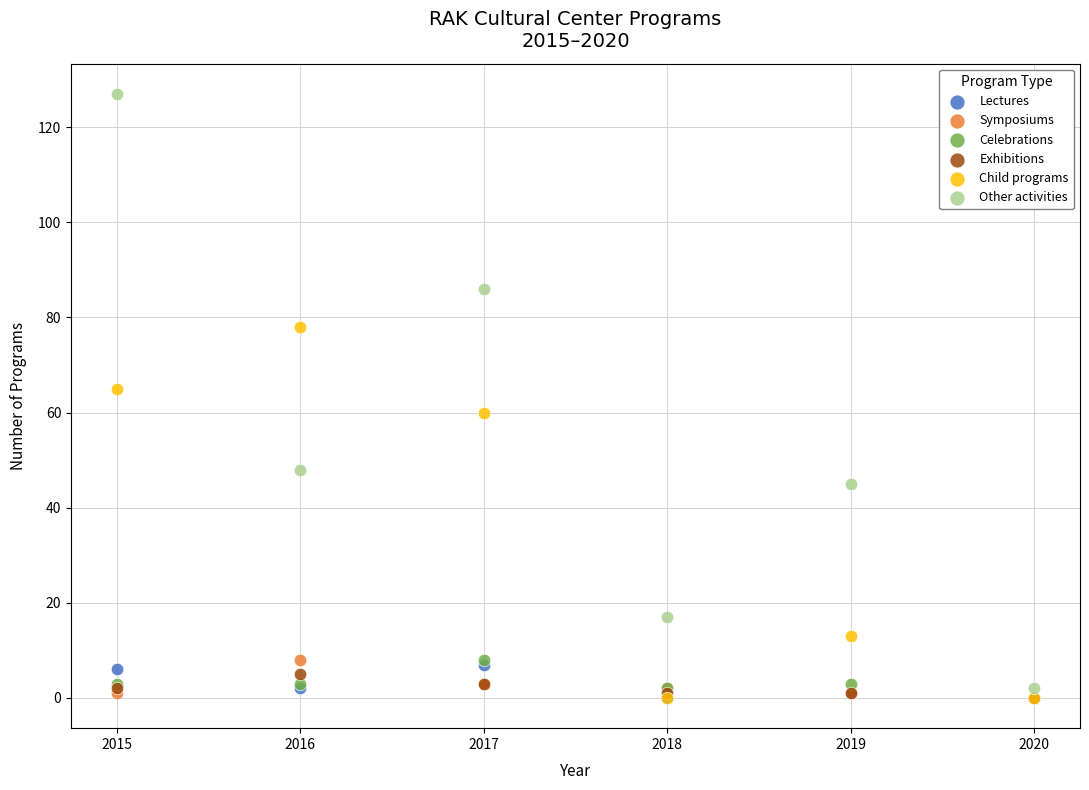

Which series has the widest spread of Y values?

Other activities